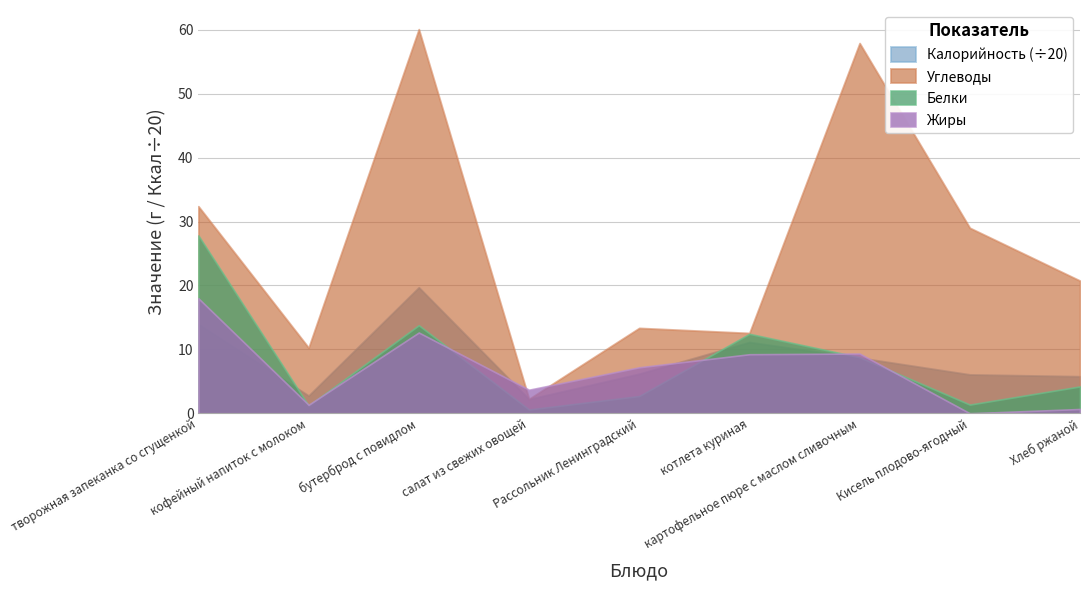

The value of Калорийность at бутерброд с повидлом is 242.8. True or false?

False